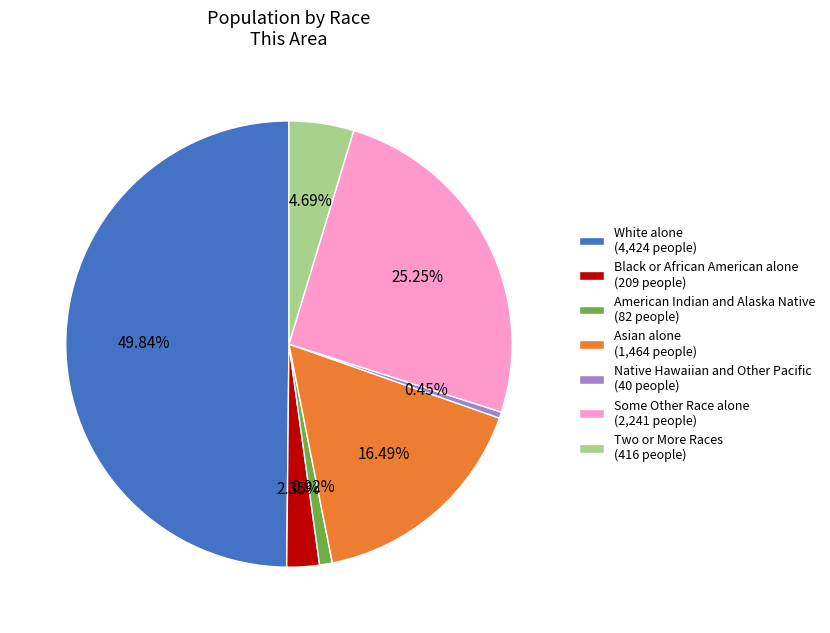

How many slices are in this pie chart?

7